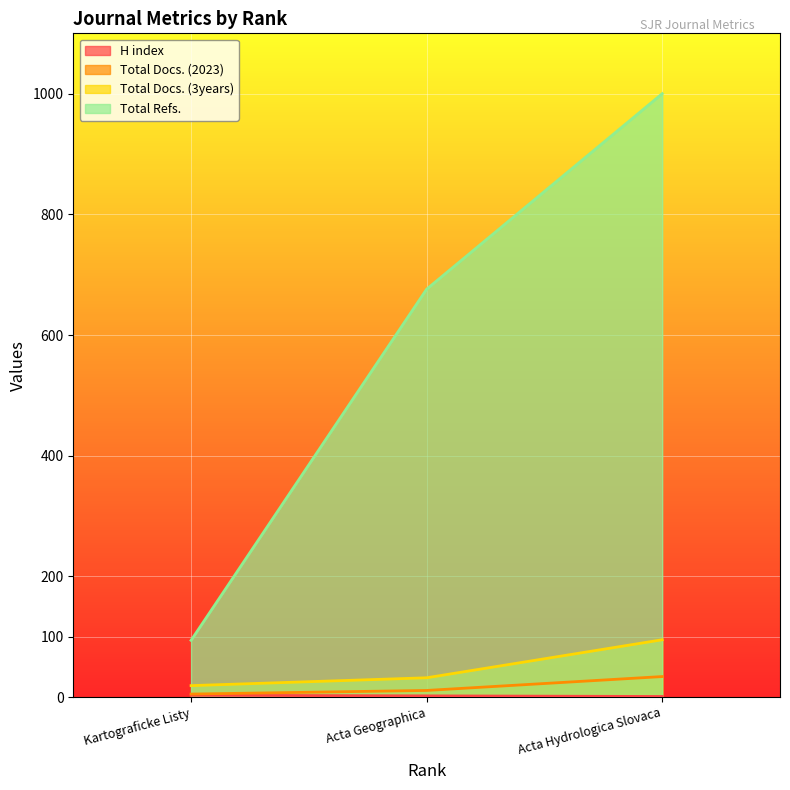

What is the maximum value shown in the chart?

1000